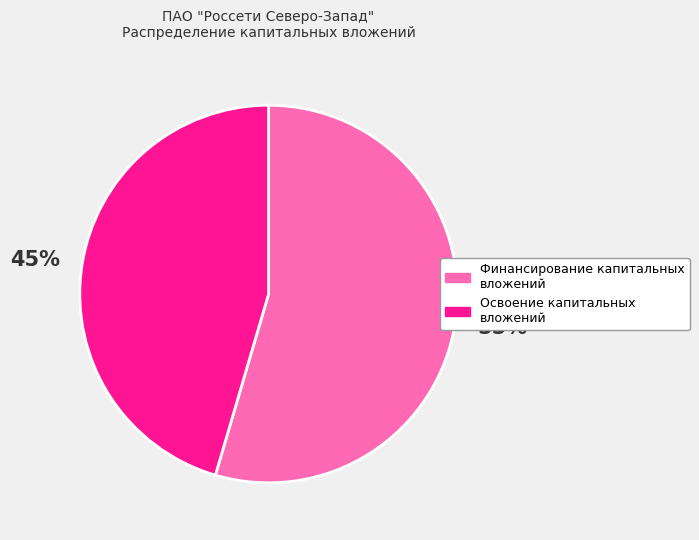

Is there a majority slice in this chart?

Yes